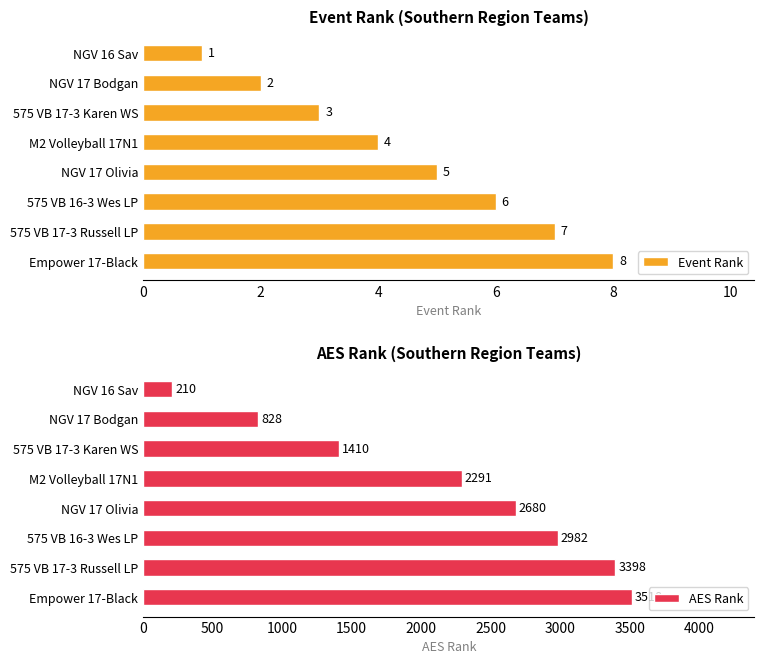

At how many categories does at least one series exceed 2876?

3